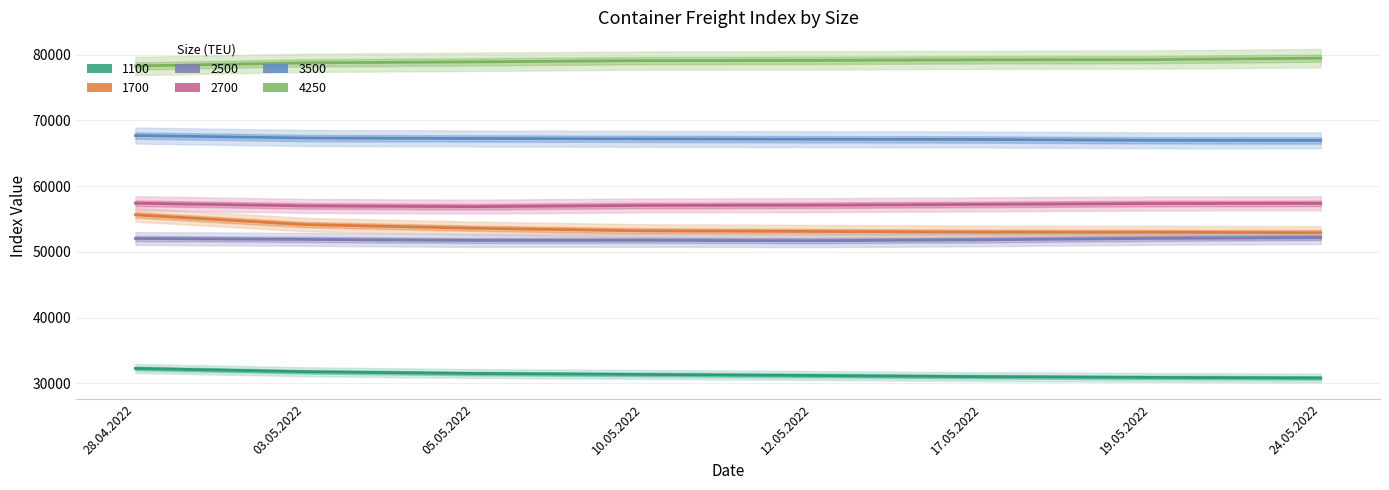

What is the average value of the 3500 series?

67204